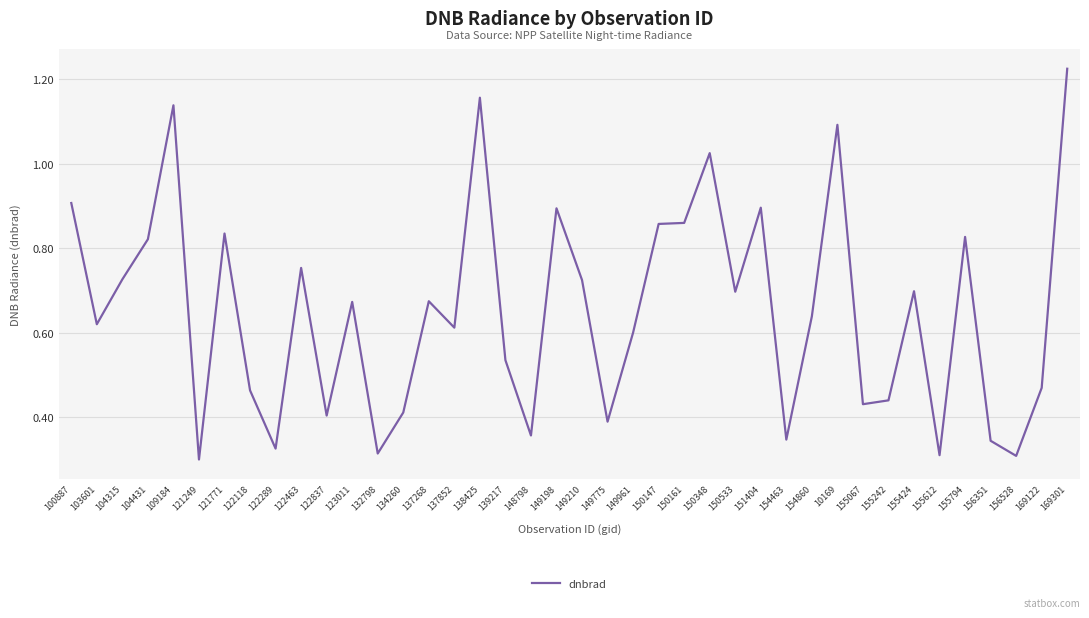

The chart shows a value of 0.5 at 138425. True or false?

False